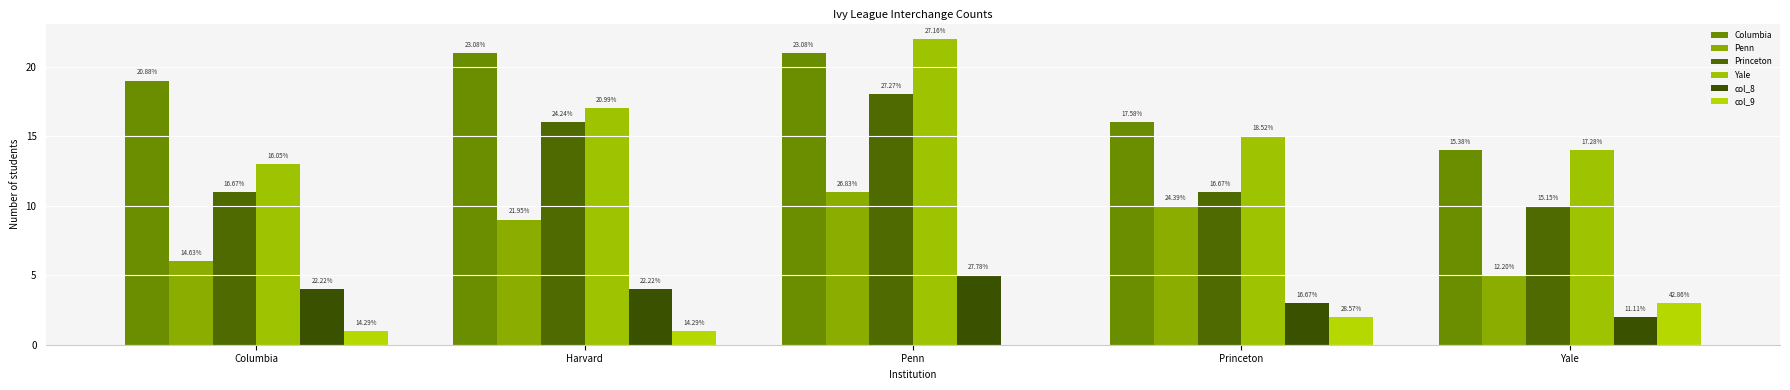

Where does the Yale series first go above 15?

Harvard